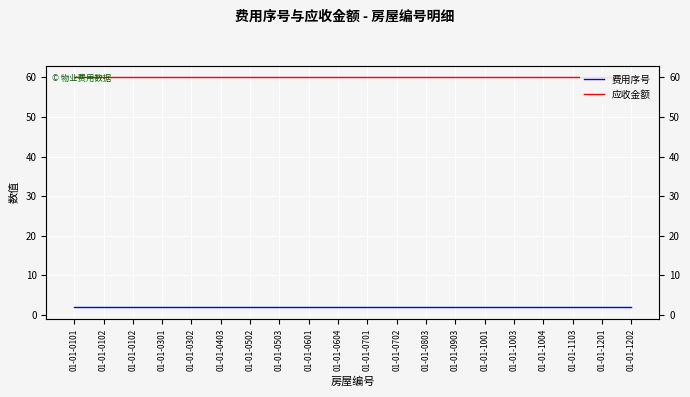

Which series changed the most between 01-01-0403 and 01-01-0502?

费用序号